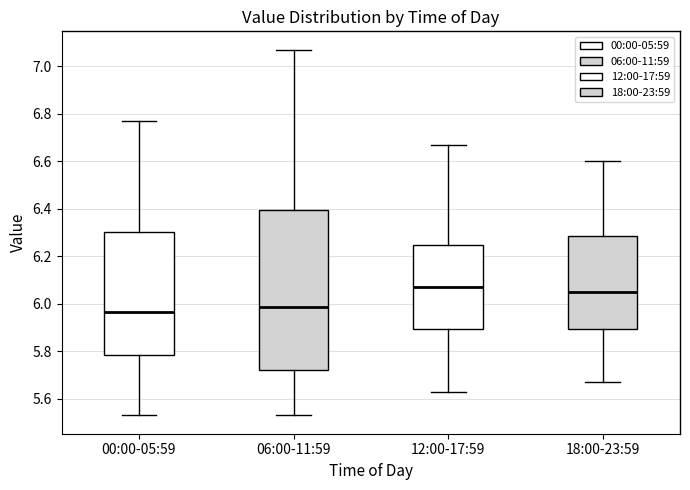

Comparing the boxes themselves (not the whiskers), which one is the tallest?

06:00-11:59